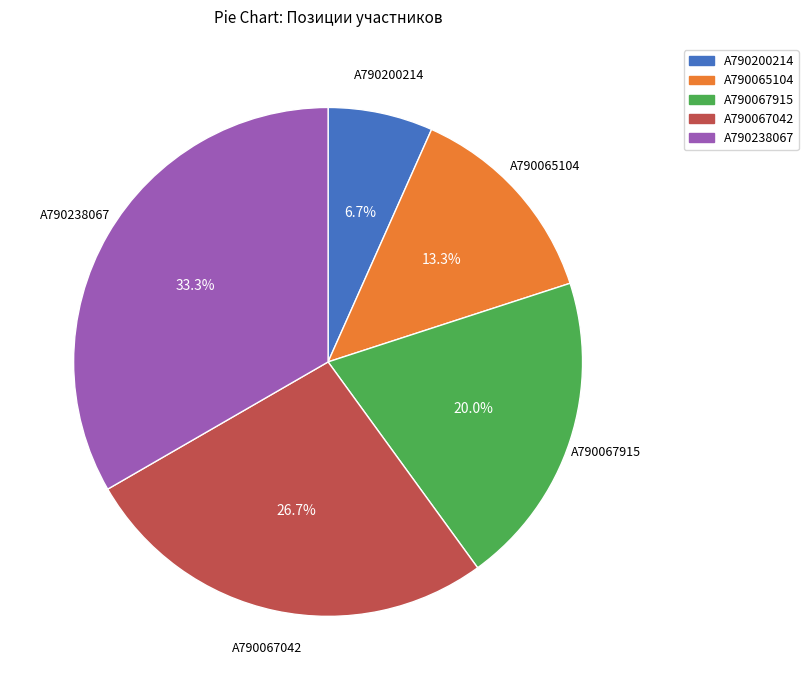

True or false: A790065104 accounts for 13% of the total.

True